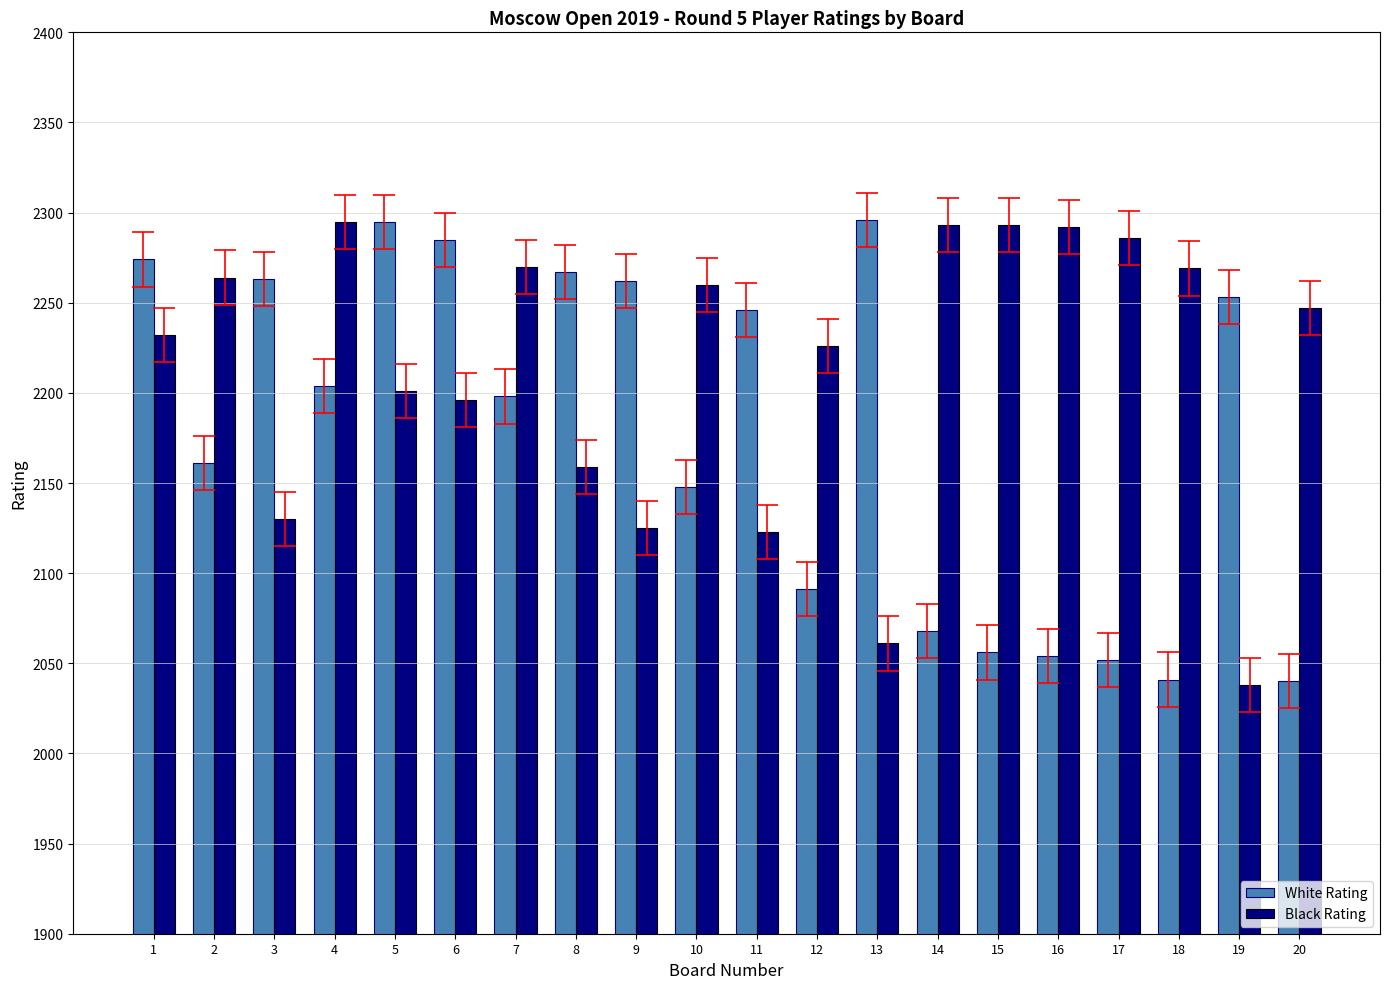

What is the difference between the highest and lowest values at 19?

215